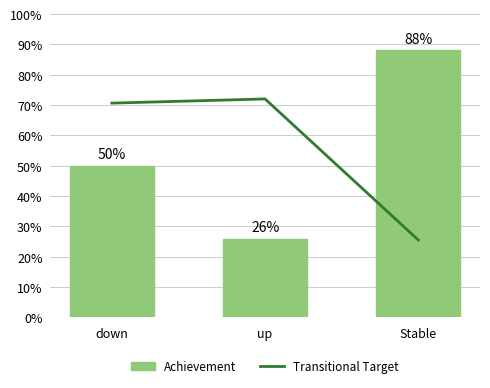

At which label does Achievement reach its minimum?

up